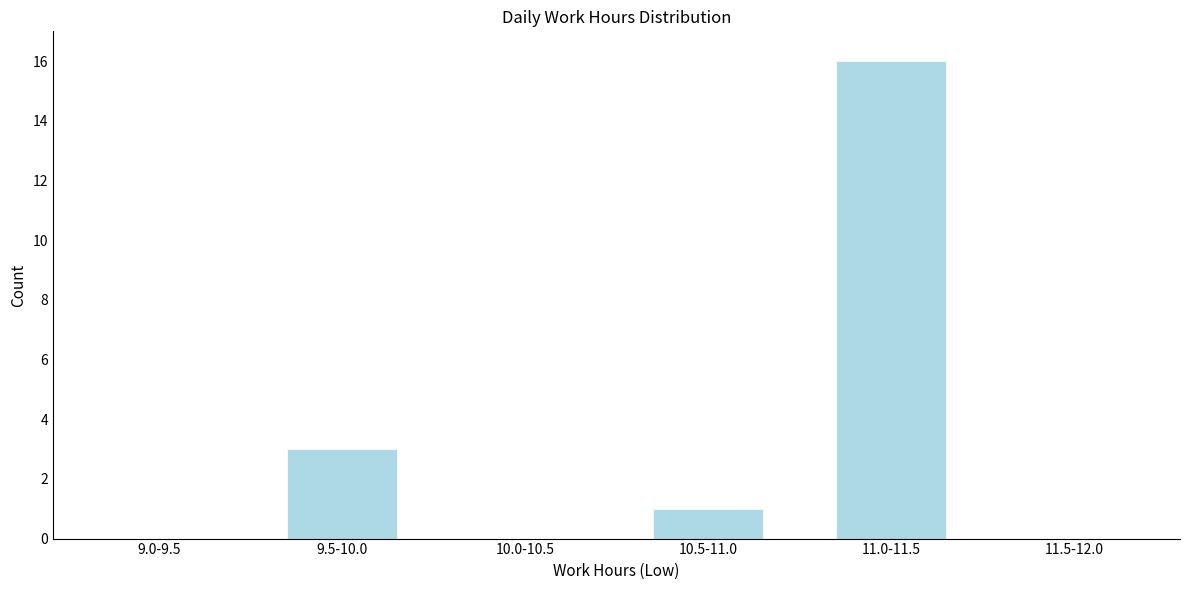

Reading left to right, transcribe all the data shown in this chart.

9.0-9.5=0	9.5-10.0=3	10.0-10.5=0	10.5-11.0=1	11.0-11.5=16	11.5-12.0=0